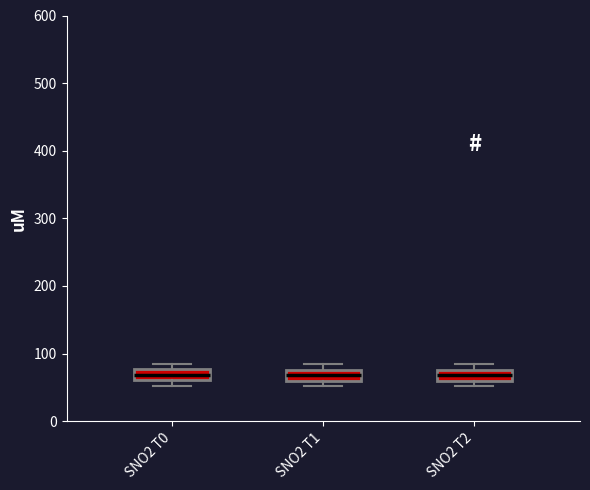

Reading left to right, read every box against the y-axis: the position of its median line, the range the box covers, and the ends of its whiskers. The values are not printed on the chart, so give them approximately, as read against the axis.

SNO2 T0: median 70, box 60 to 80, whiskers 50 to 90
SNO2 T1: median 70, box 60 to 80, whiskers 50 to 80 (just above the box's upper edge)
SNO2 T2: median 70, box 60 to 80, whiskers 50 to 80 (just above the box's upper edge)